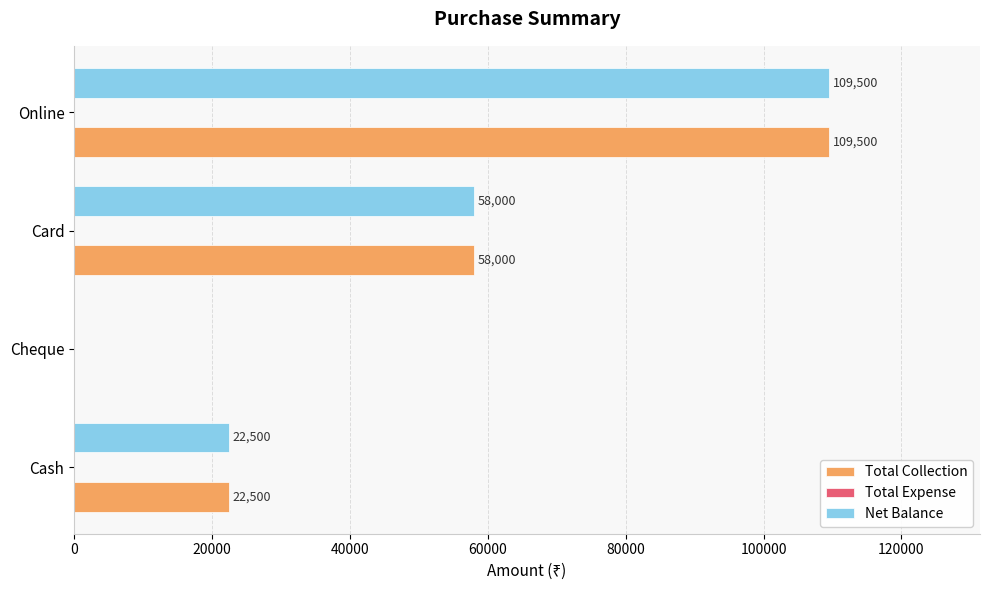

What is the maximum value for Total Collection?

109500